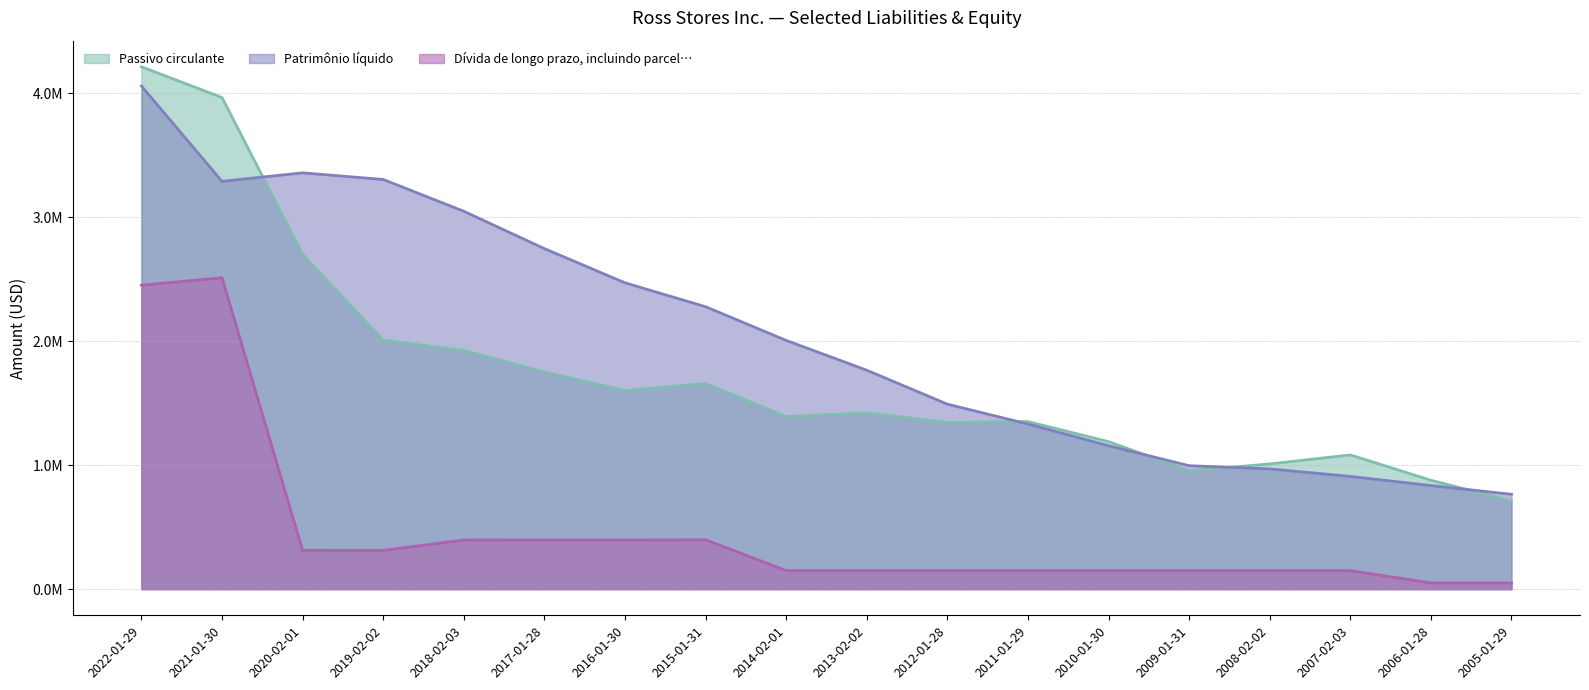

Where do Patrimônio líquido and Passivo circulante first cross each other?

2021-01-30 and 2020-02-01